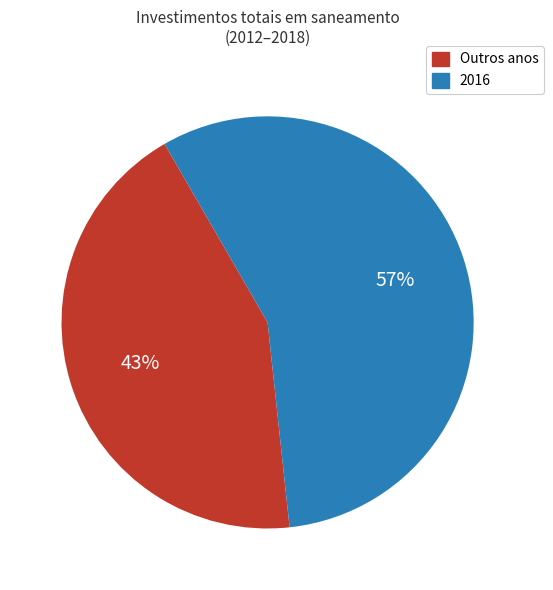

To the nearest percent, what is the average slice percentage?

50%